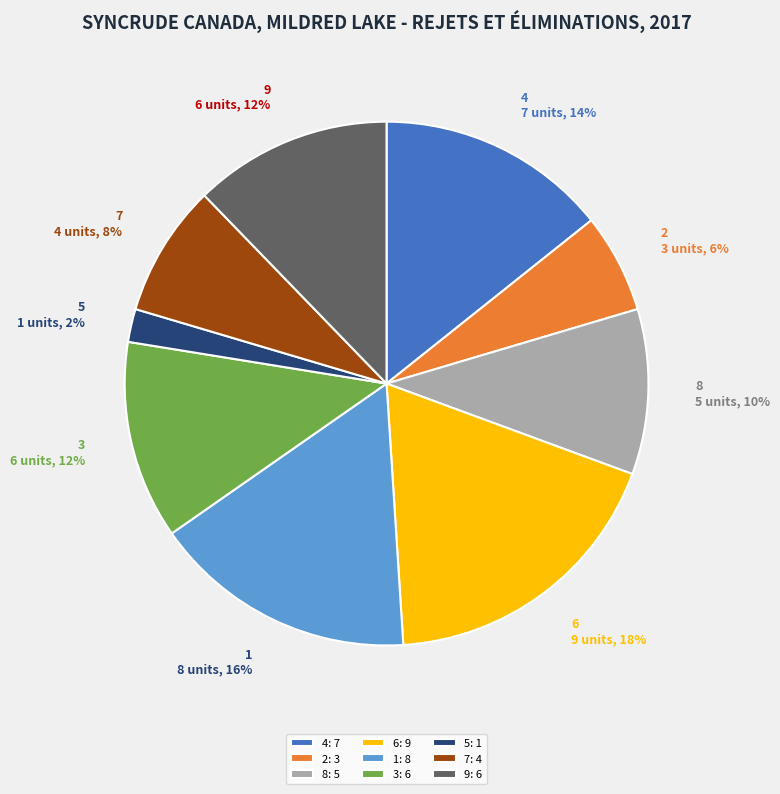

To the nearest percent, what portion does 8 represent?

10%